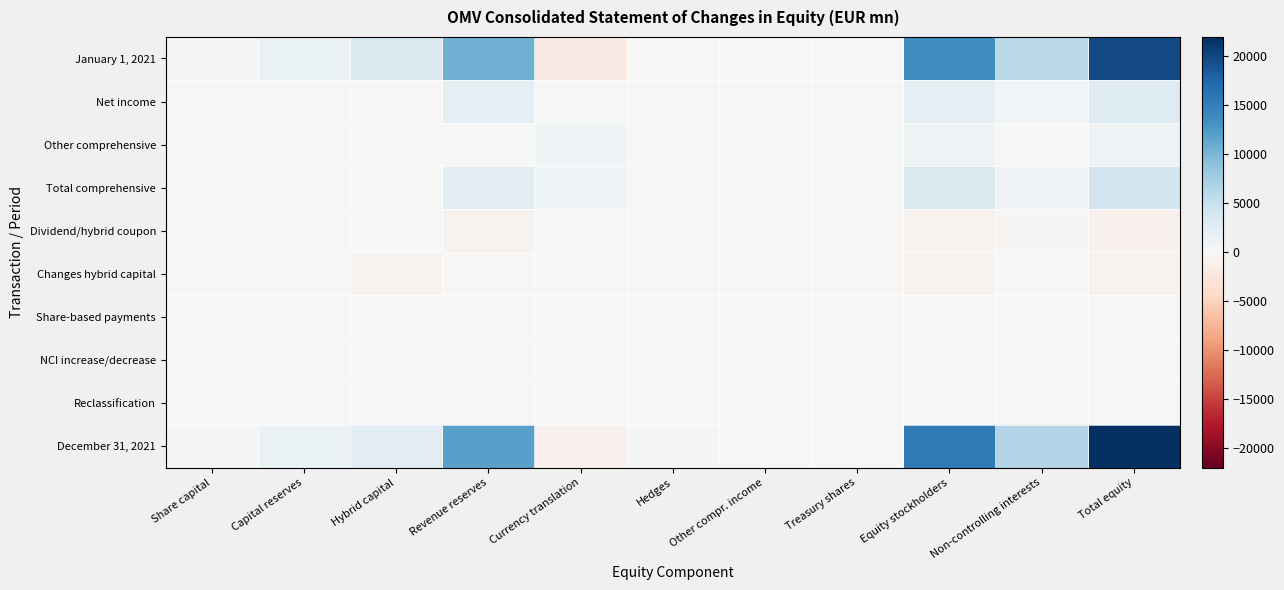

What is the difference between the highest and lowest values at Non-controlling interests?

6759